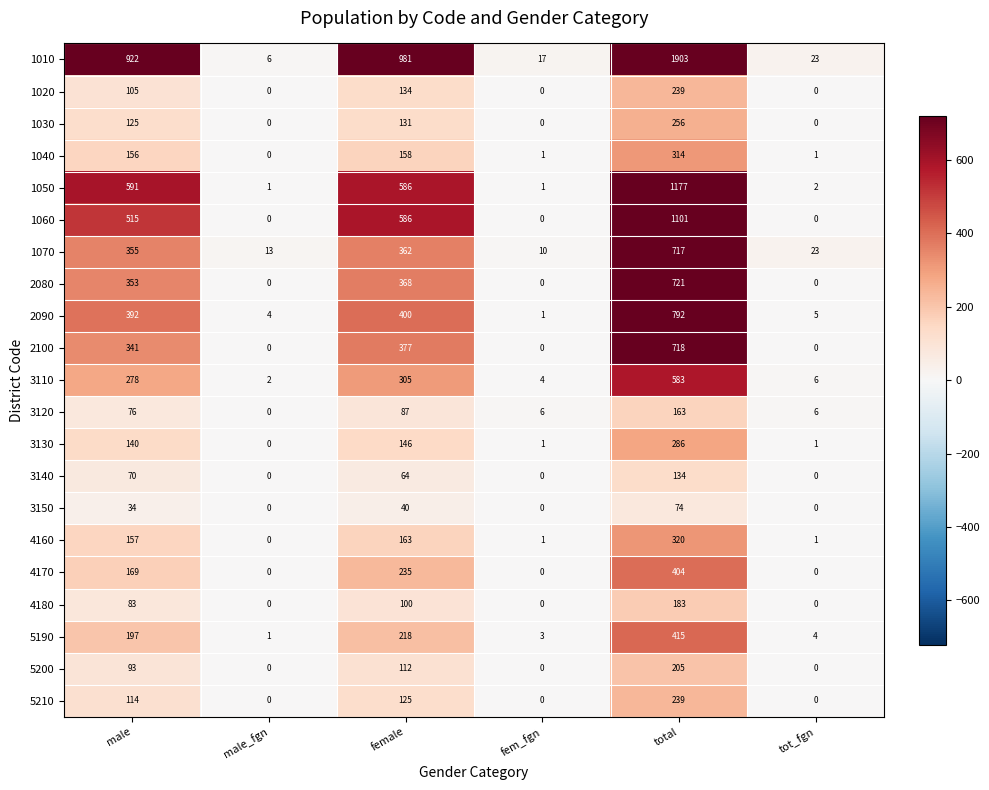

The value of 2090 at tot_fgn is 8. True or false?

False